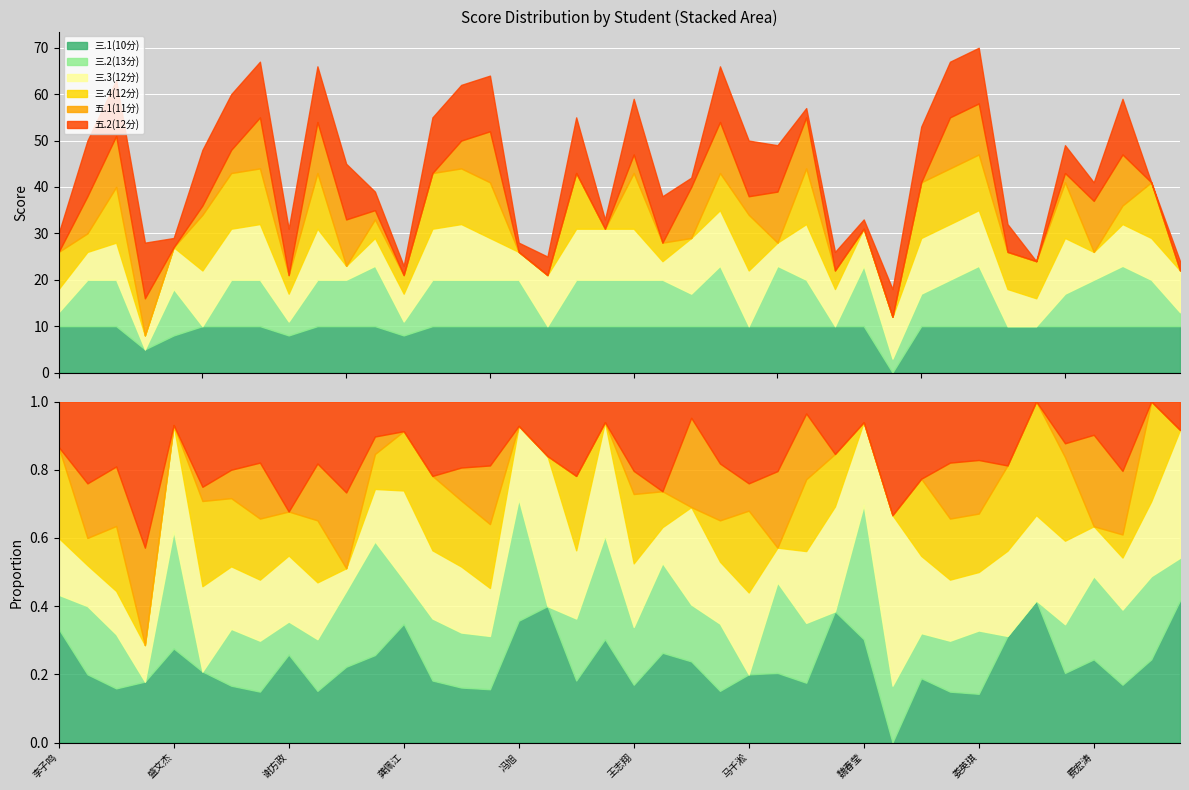

Which series has the largest range (max minus min)?

三.2(13分)